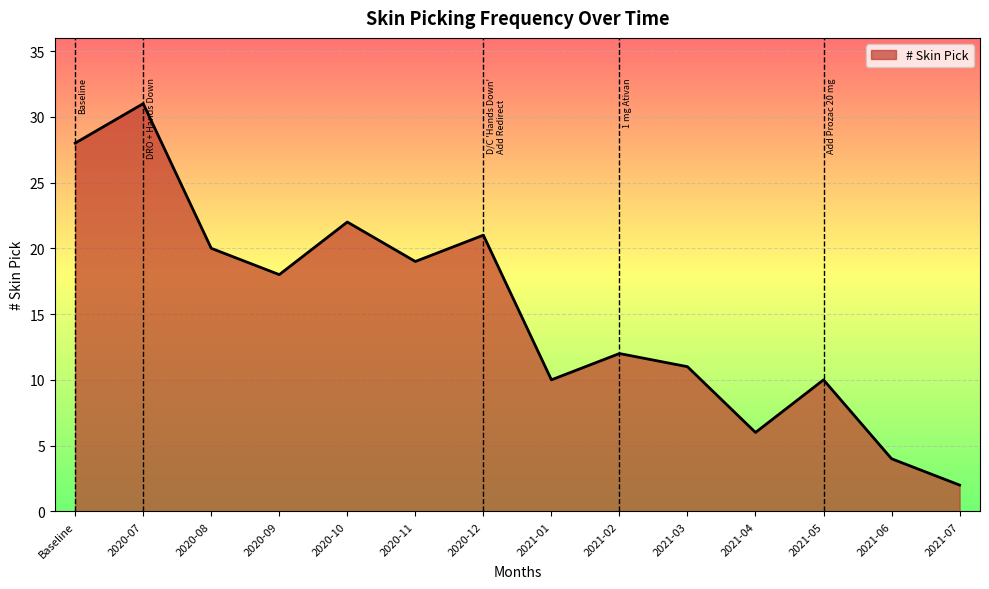

Reading left to right, extract all data points from this chart.

28	31	20	18	22	19	21	10	12	11	6	10	4	2